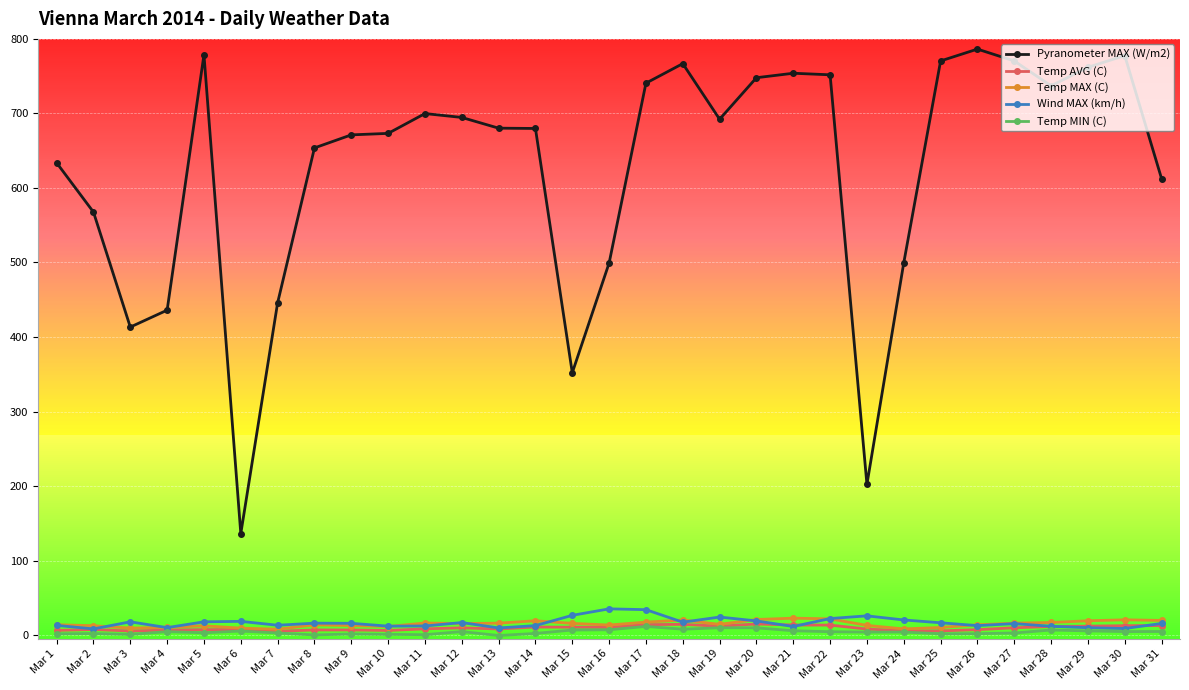

True or false: Temp MIN (C) has a value of 7.1 at Mar 16.

True